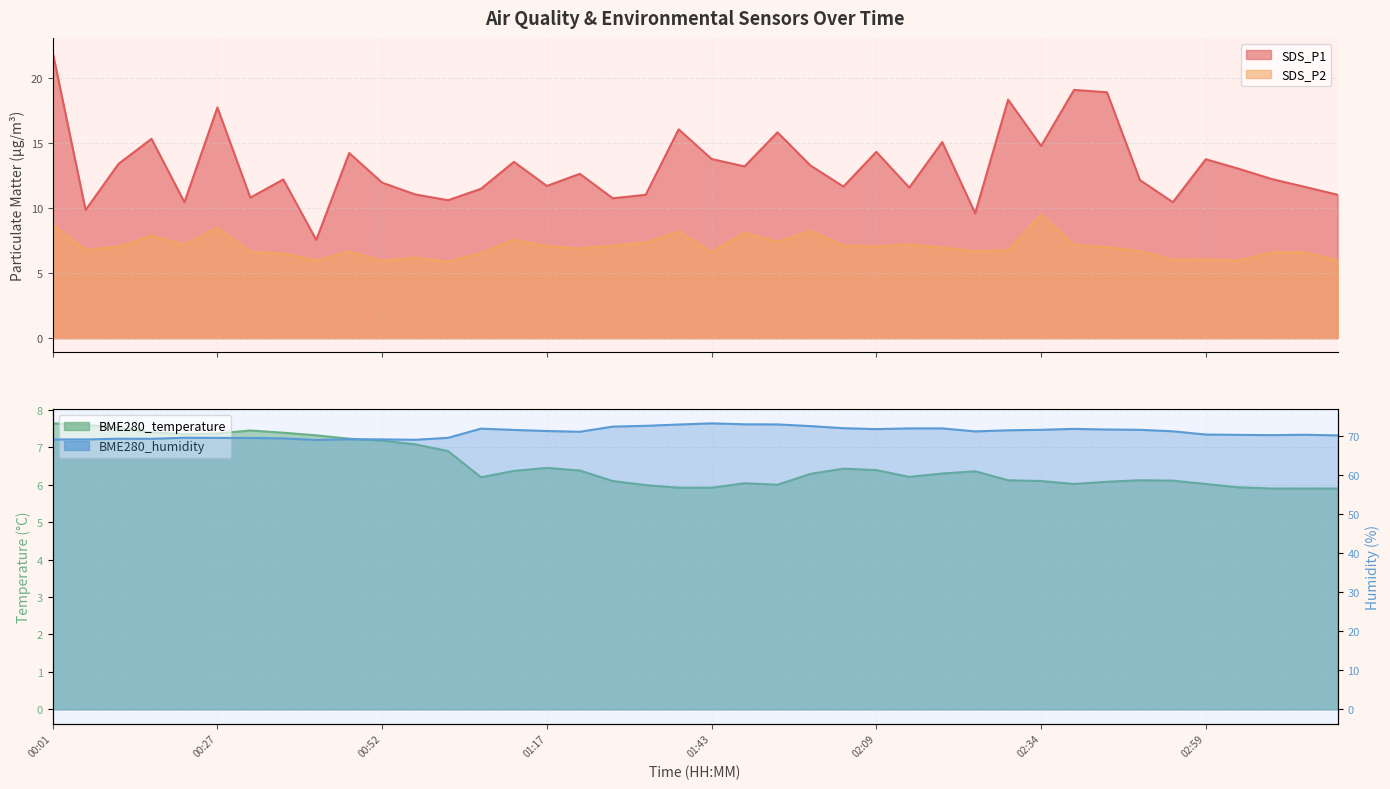

What position from the right is 02:39?

9